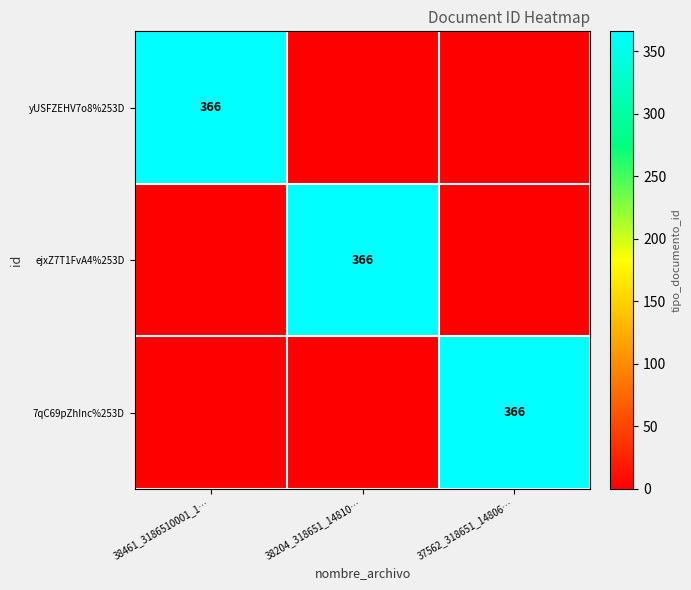

Which has a higher value, 37562_318651_14806… or 38461_3186510001_1…?

38461_3186510001_1…